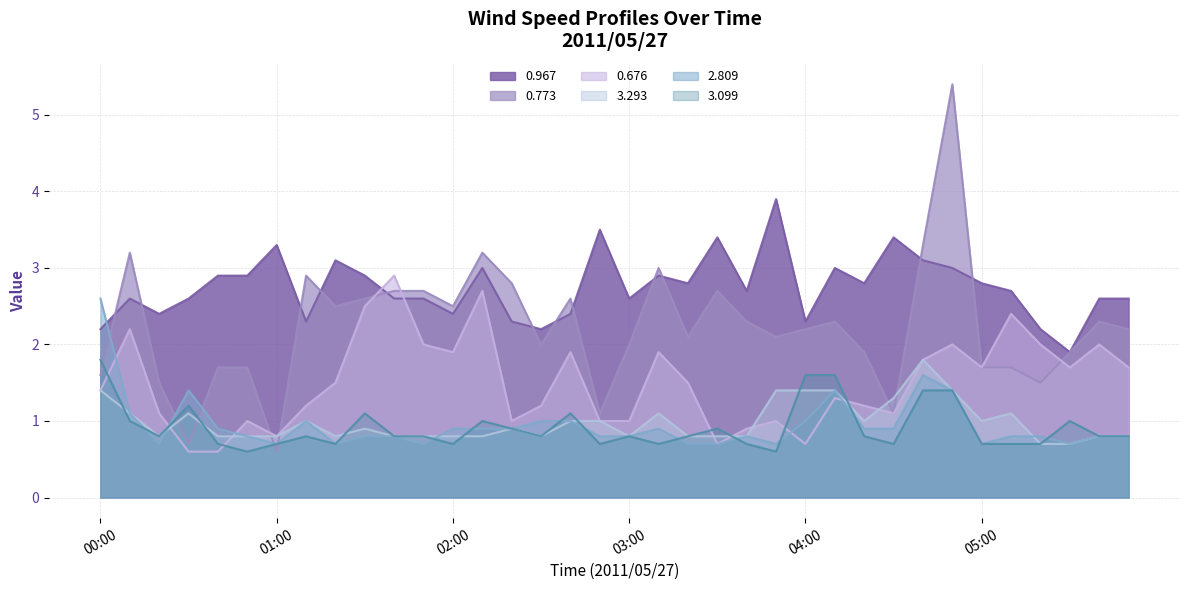

At which category is the sum across all series the highest?

04:50